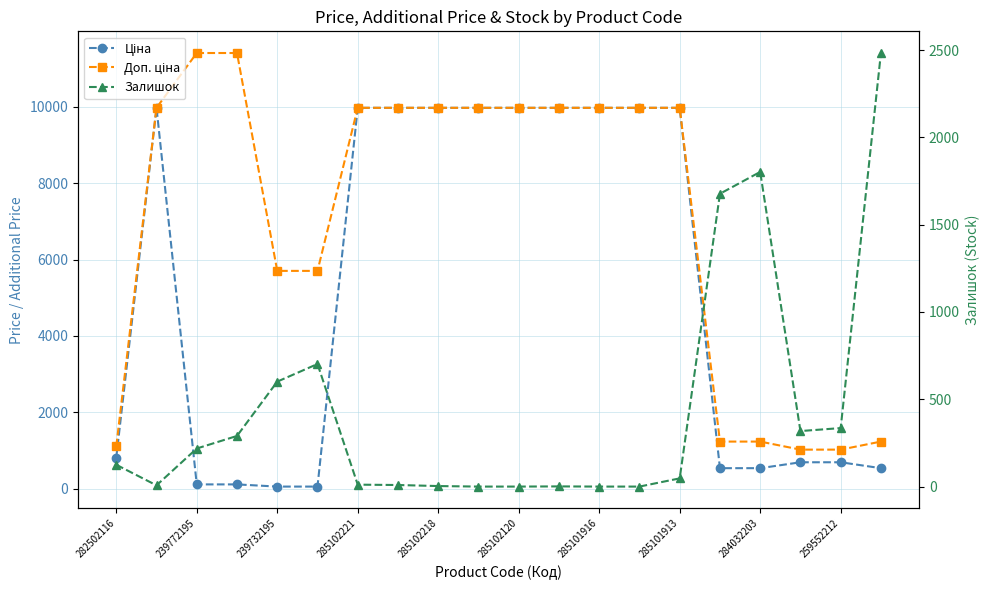

Which has a higher value, 239772195 or 259552212?

259552212